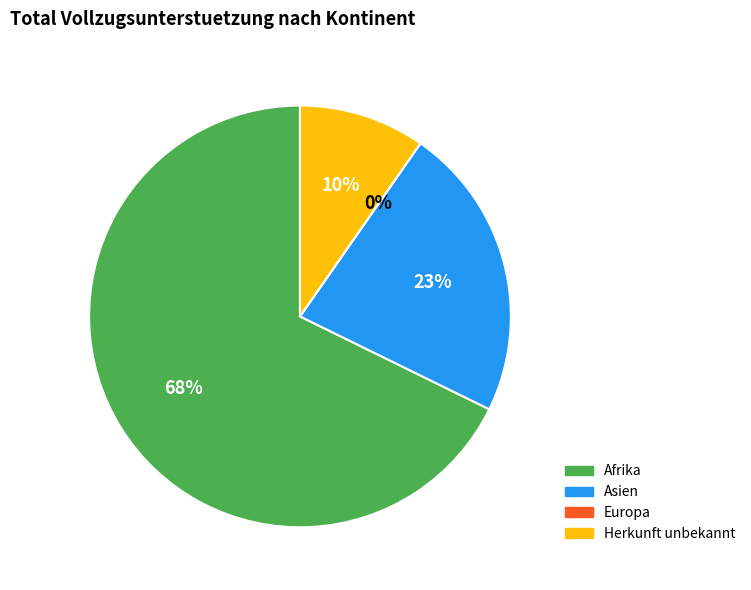

The Europa slice represents 0% of the pie. True or false?

True